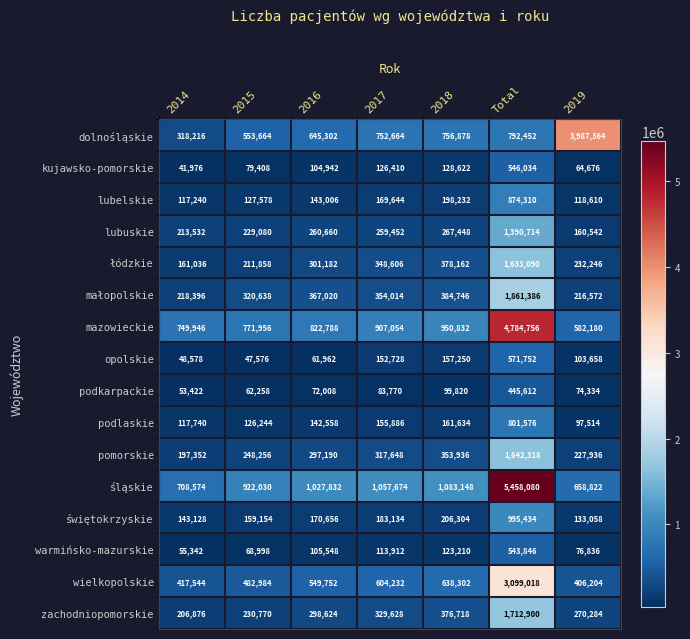

Which series has the largest total across all categories?

śląskie